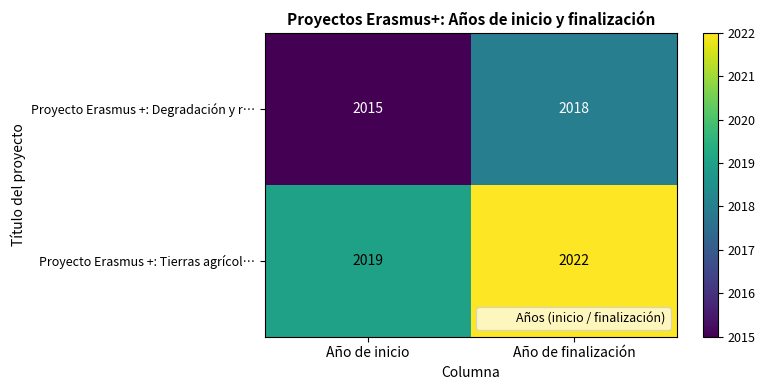

What is the difference between the Proyecto Erasmus +: Tierras agrícol… values at Año de inicio and Año de finalización?

3